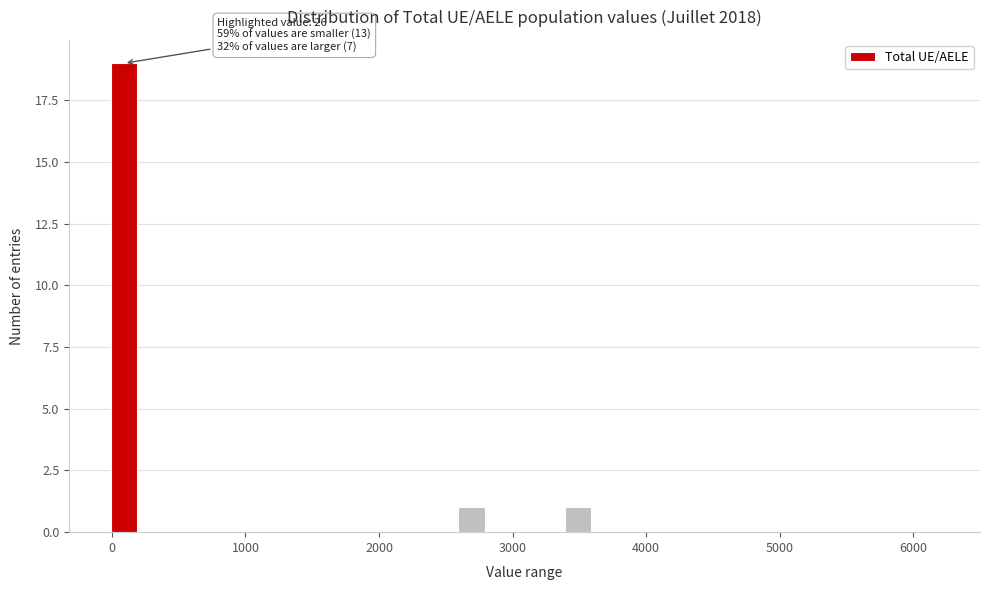

Around what value on the x-axis is the tallest bar? Give the approximate position of its centre, as read against the axis.

100